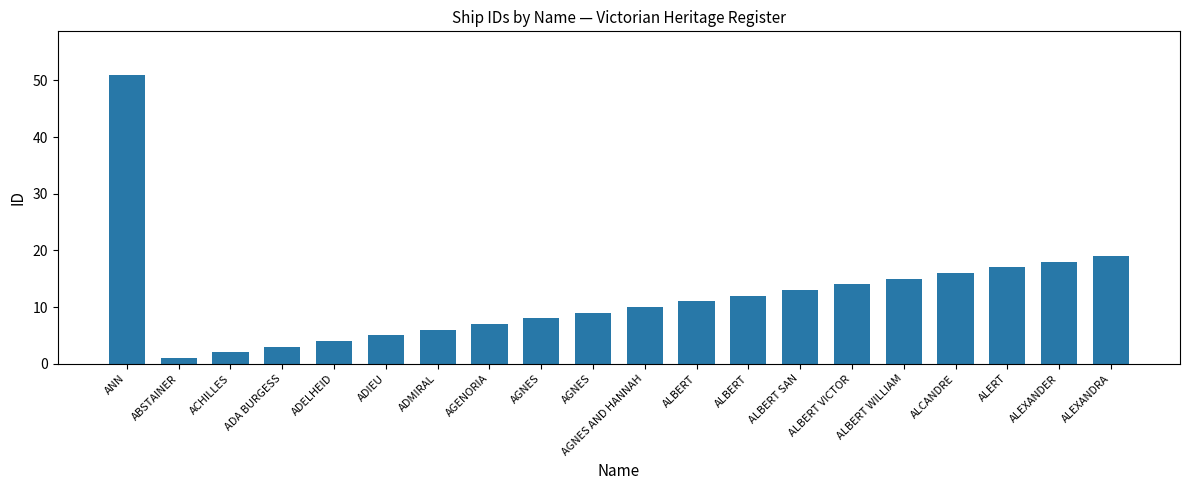

Which label corresponds to the smallest value in the chart?

ABSTAINER